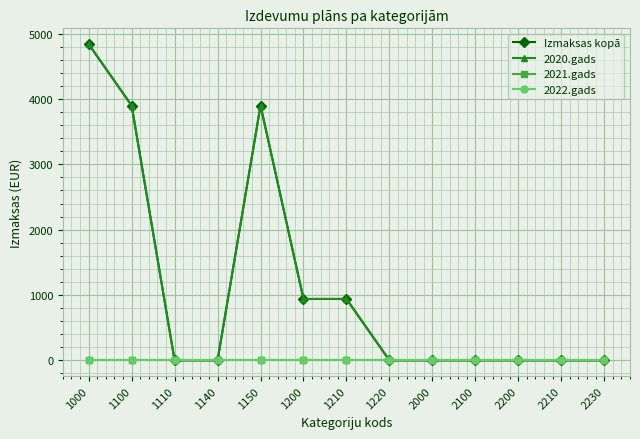

Is the value of 2021.gads at 1220 greater than the value of 2022.gads at 1150?

No